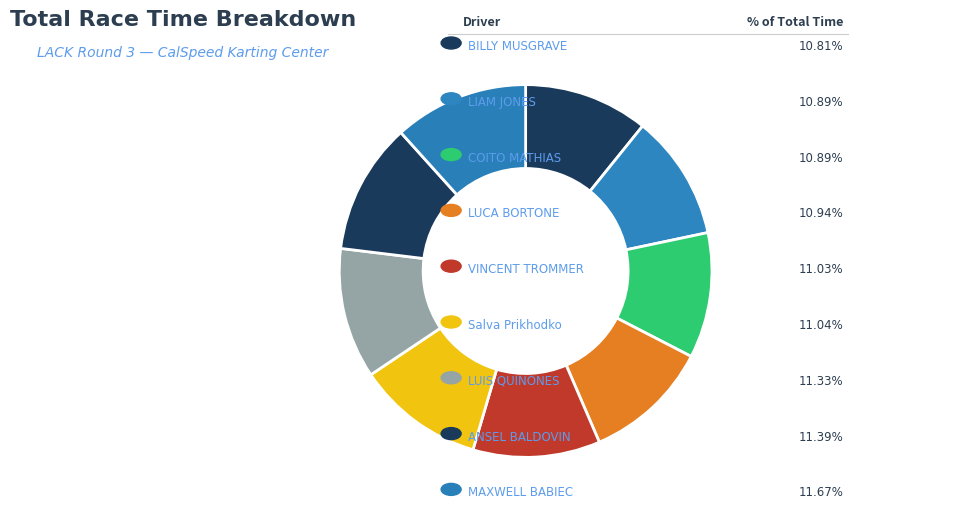

How many slices are in this pie chart?

9